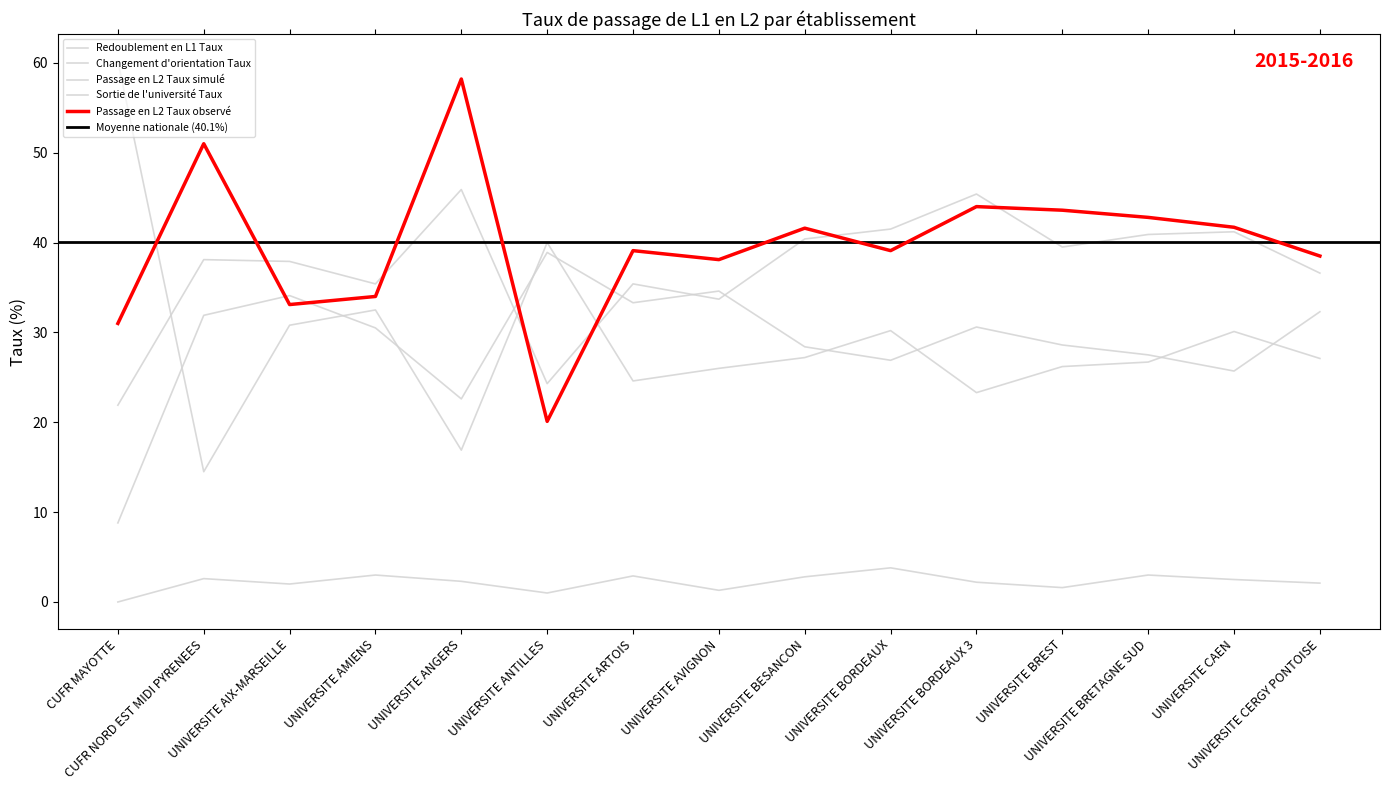

At which label does Sortie de l'université Taux reach its minimum?

CUFR MAYOTTE